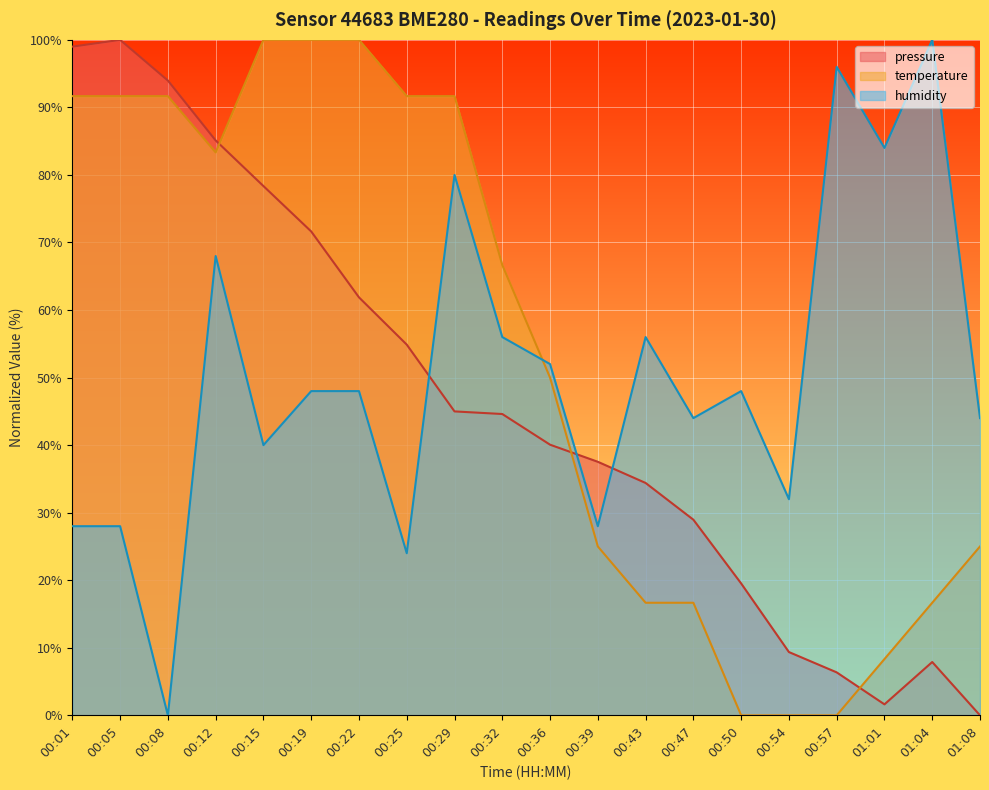

The humidity series shows 56.0 at 00:43. True or false?

True